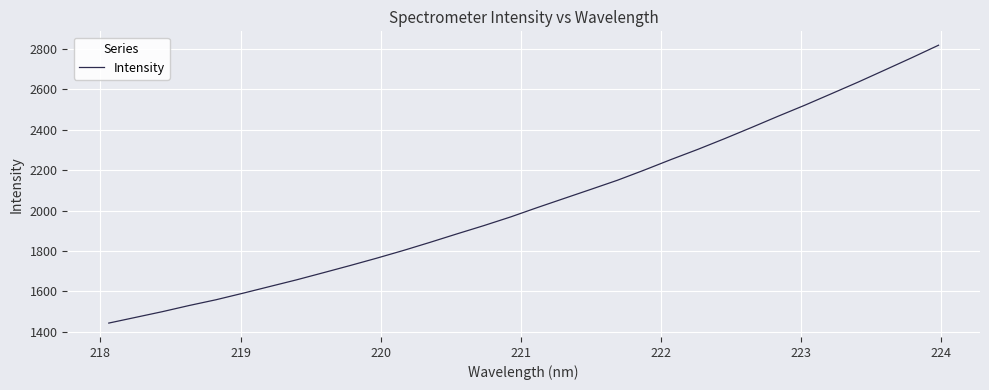

What is the greatest value displayed?

2819.2